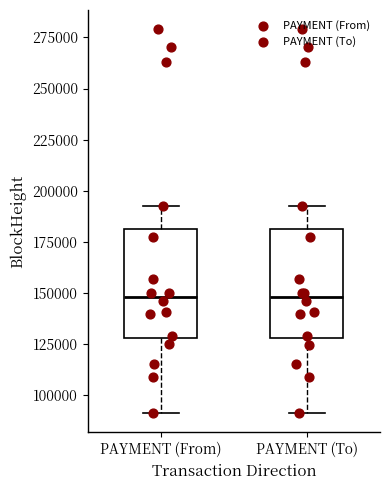

Where does the lower whisker of the box for PAYMENT (To) end on the y-axis? The values are not printed on the chart, so give them approximately, as read against the axis.

90000